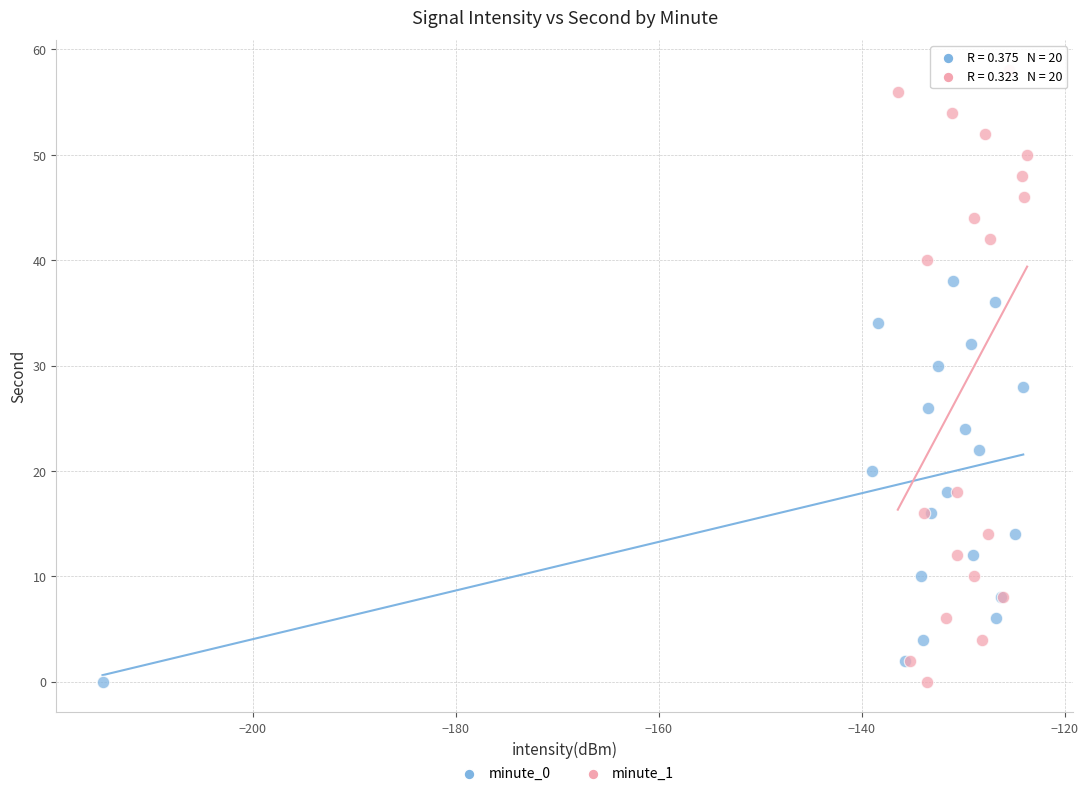

What are all the series names shown in the legend?

minute_0, minute_1